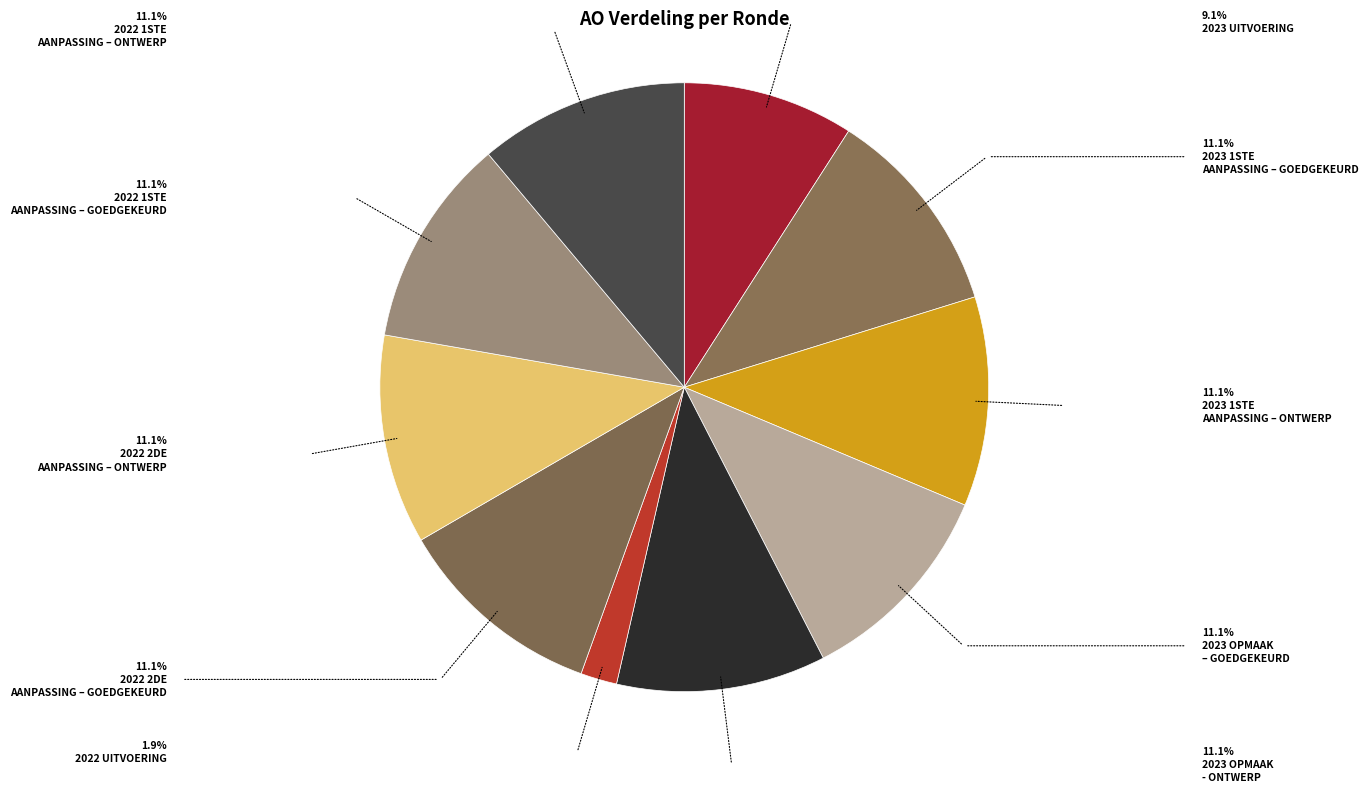

How many segments does this pie chart have?

10